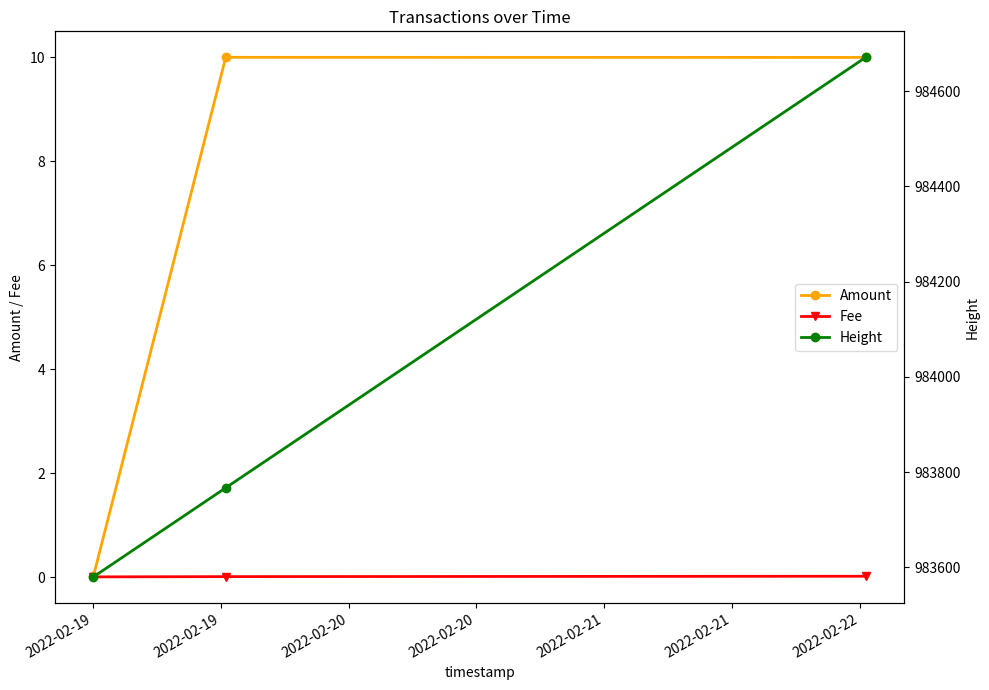

What is the value of the Amount point at the 2nd from the left?

10.0